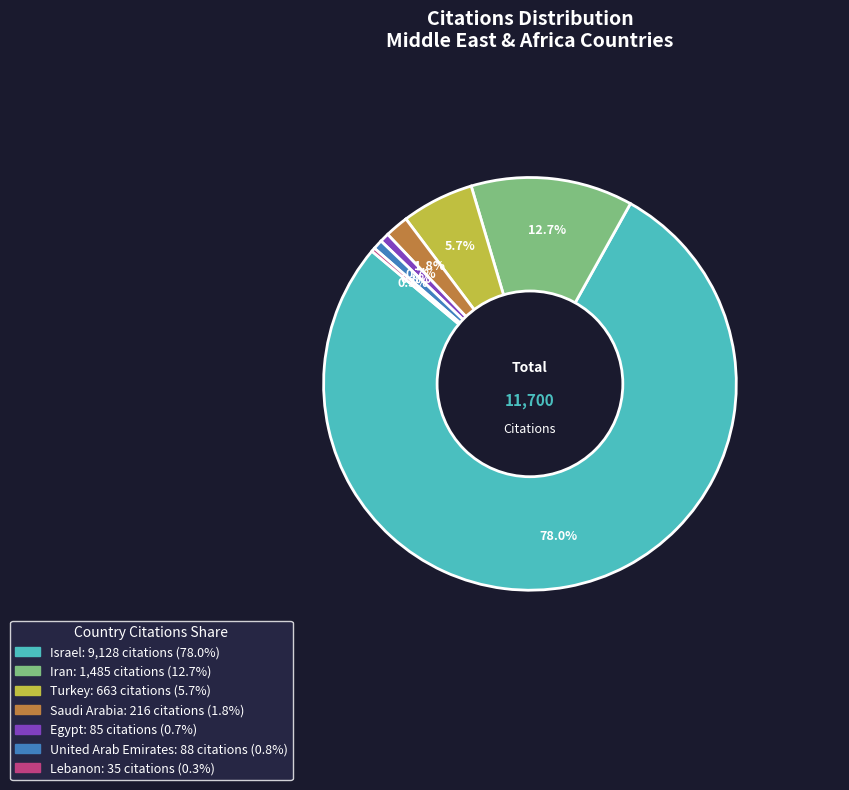

What percentage is NOT represented by Lebanon?

99.7%